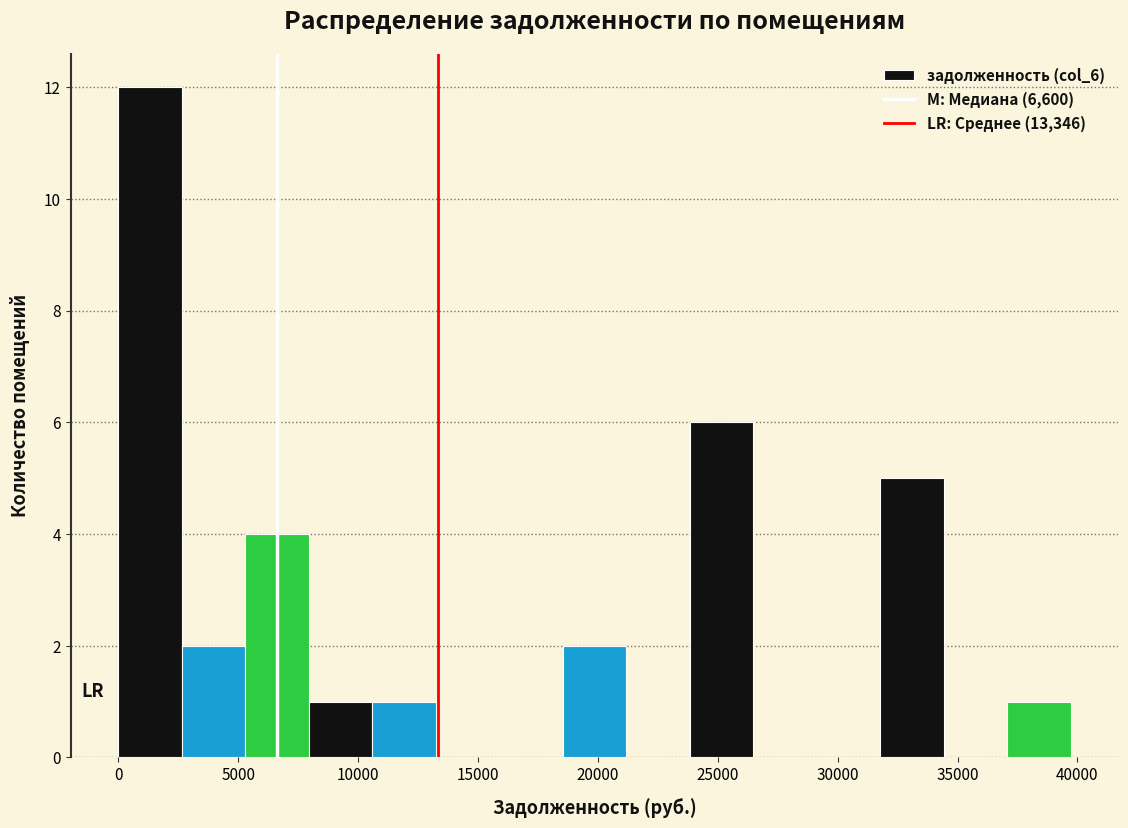

Reading left to right, transcribe this chart: for each bar, give the range it covers on the x-axis and its height. Neither the bar edges nor the heights are printed on the chart, so give them approximately, as read against the axes.

0 to 2500: 12
2500 to 5500: 2
5500 to 8000: 4
8000 to 10500: 1
10500 to 13000: 1
13000 to 16000: 0
16000 to 18500: 0
18500 to 21000: 2
21000 to 24000: 0
24000 to 26500: 6
26500 to 29000: 0
29000 to 32000: 0
32000 to 34500: 5
34500 to 37000: 0
37000 to 39500: 1